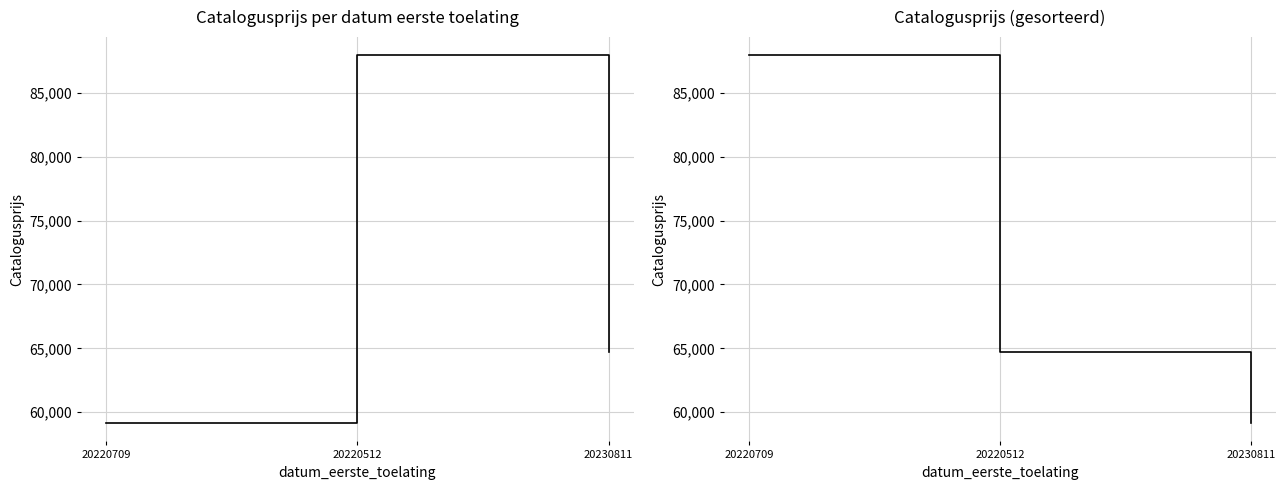

Which has a higher value, 20230811 or 20220512?

20220512